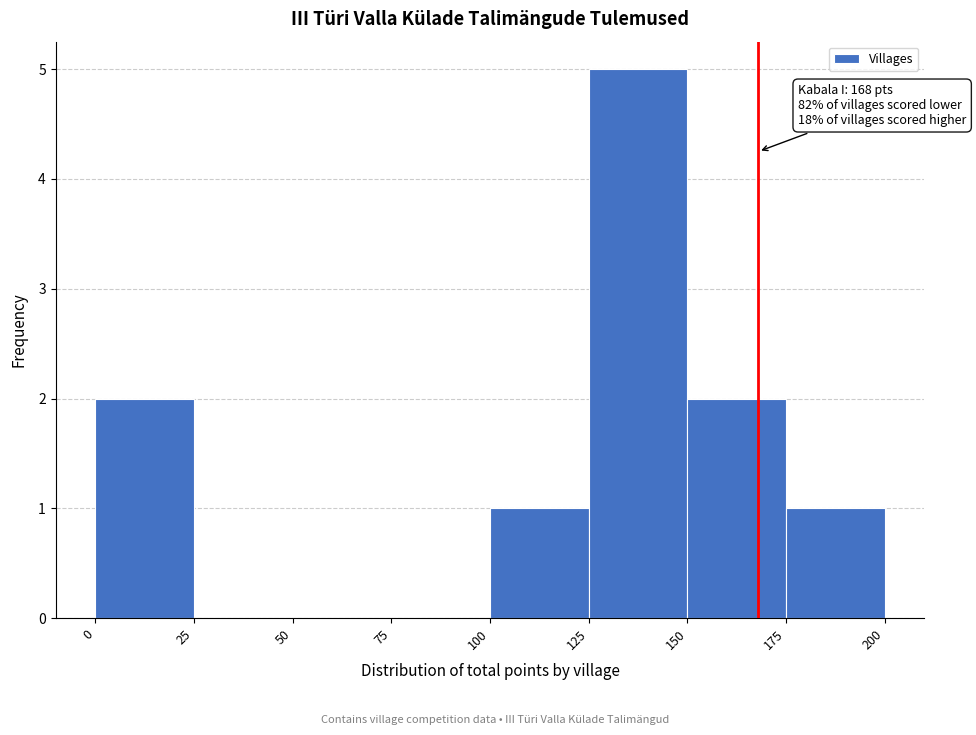

Over which range of the x-axis is the bar tallest?

125 to 150